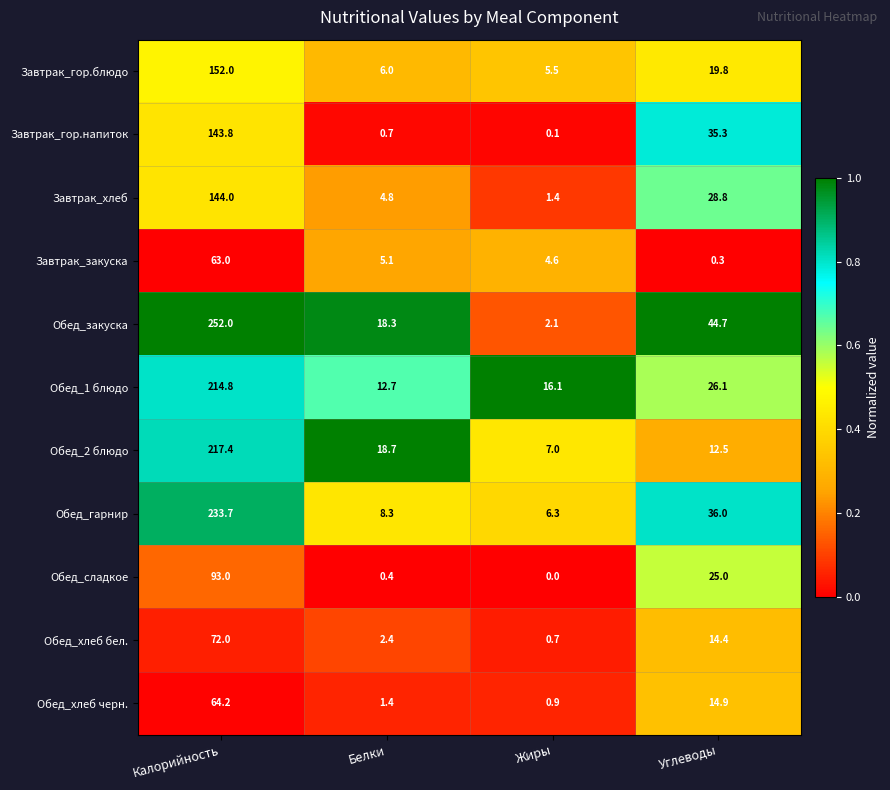

Where does the Завтрак_гор.блюдо series first go above 19?

Калорийность